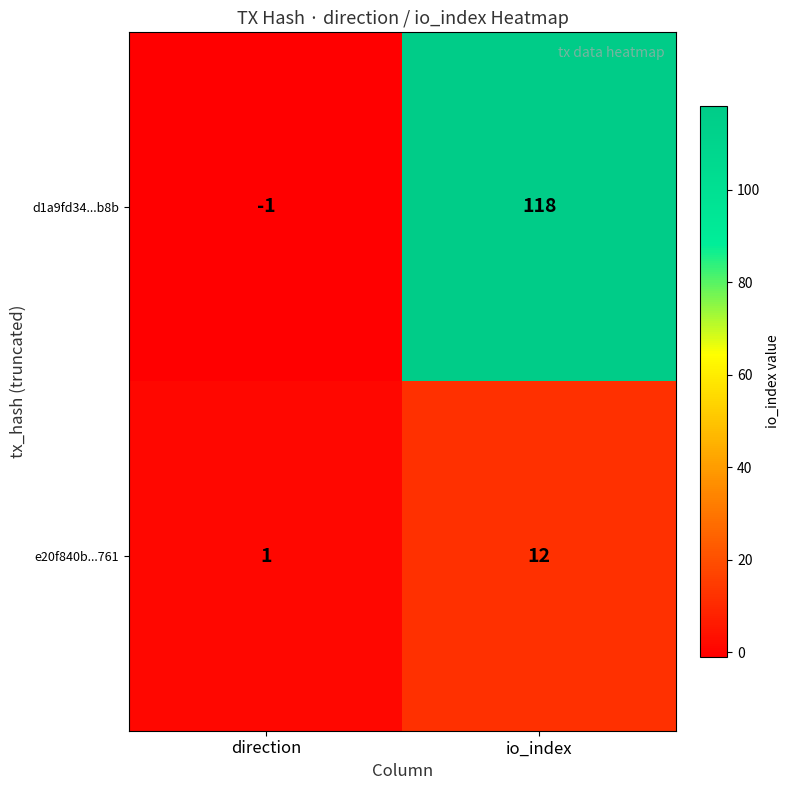

Which label corresponds to the smallest value in the chart?

direction